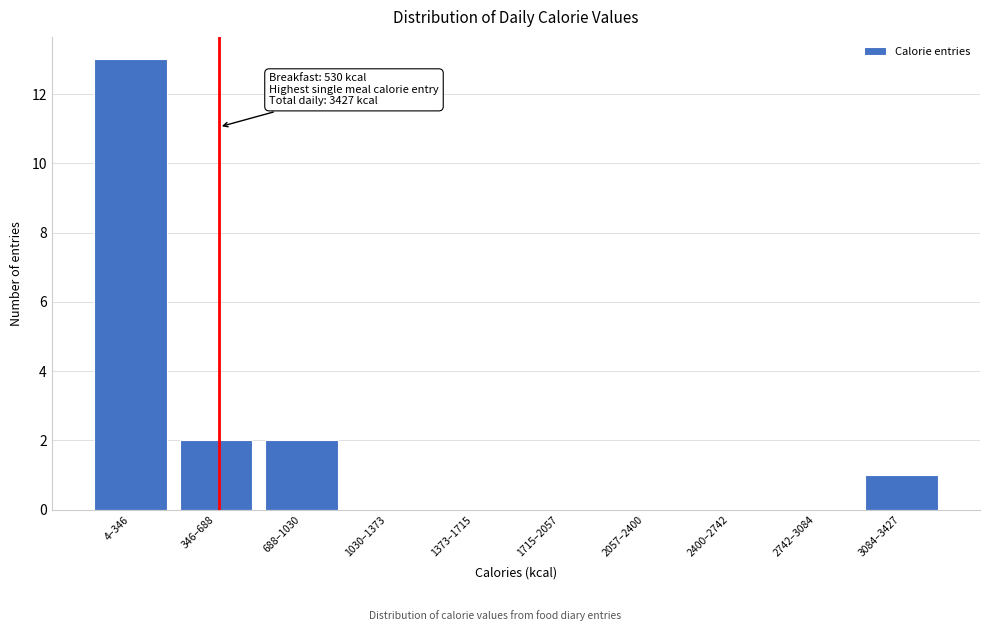

Reading right to left, extract all data points from this chart.

3084–3427=1	2742–3084=0	2400–2742=0	2057–2400=0	1715–2057=0	1373–1715=0	1030–1373=0	688–1030=2	346–688=2	4–346=13